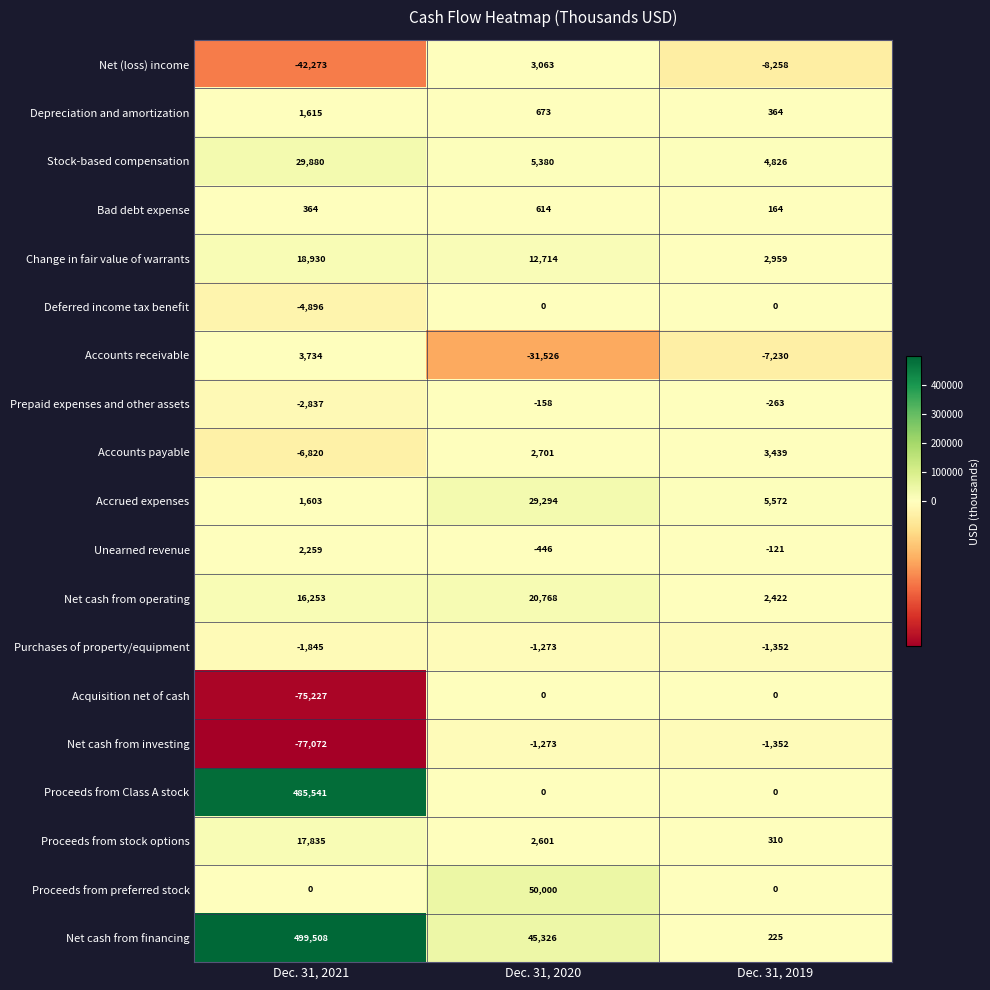

How many series are shown in this chart?

19